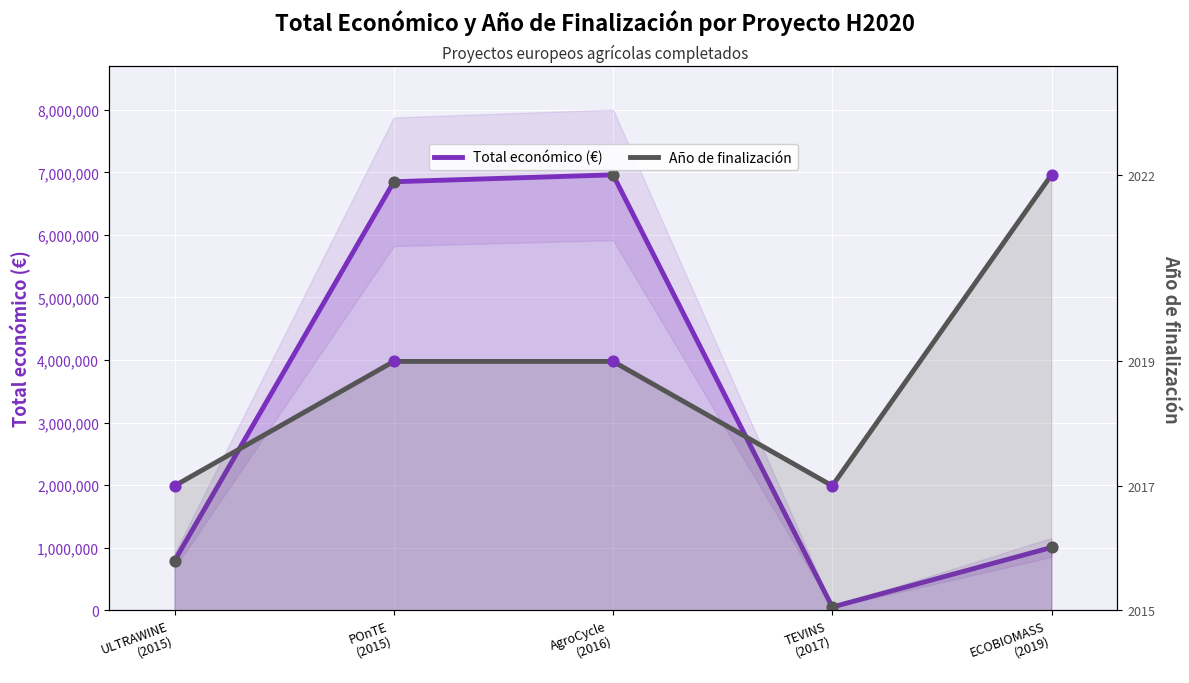

What is the total value across all series at ECOBIOMASS
(2019)?

7964128.0